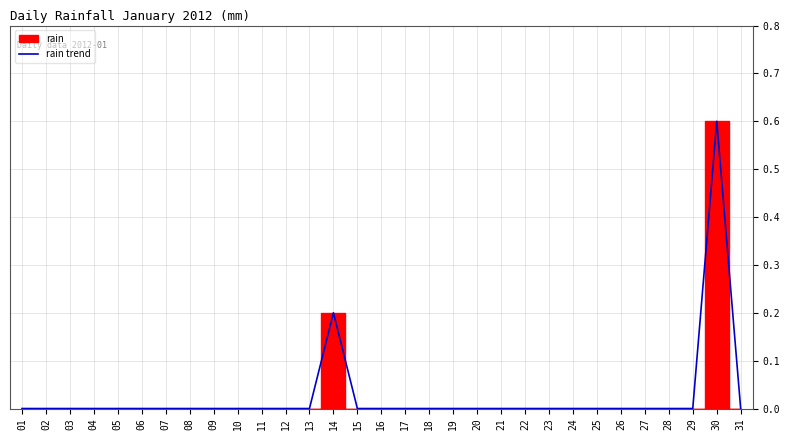

Which category has the lowest value across all series?

01